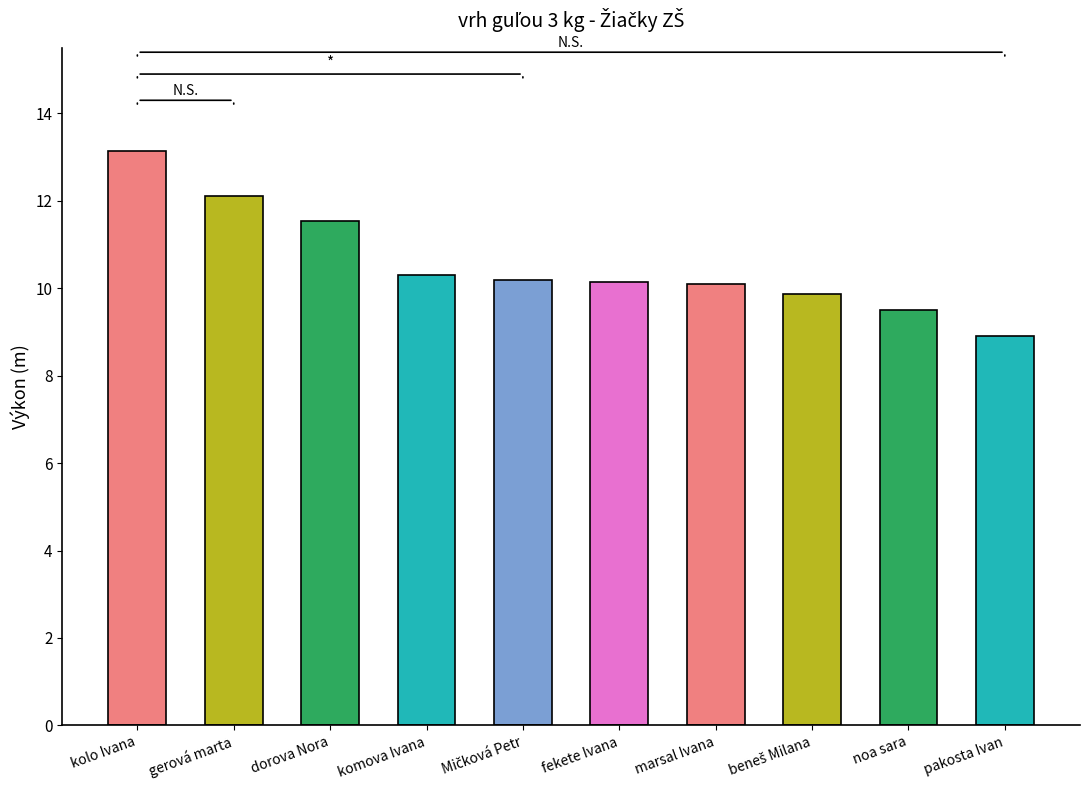

The value at noa sara is 6.3. True or false?

False